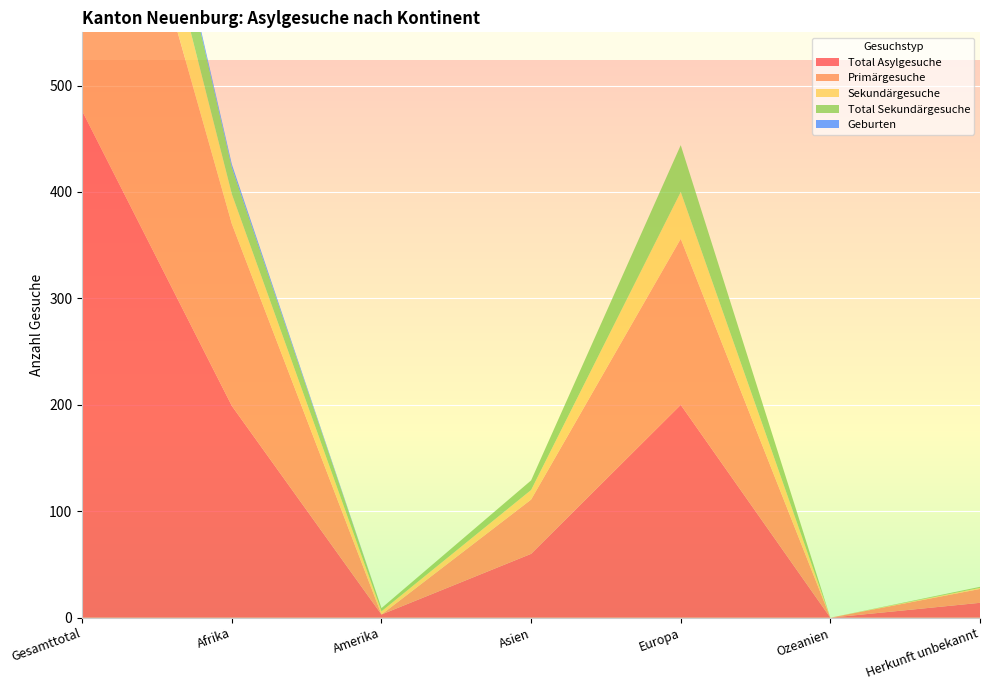

Reading right to left, list all the values displayed in this chart.

Total Asylgesuche: Herkunft unbekannt=14	Ozeanien=0	Europa=200	Asien=60	Amerika=3	Afrika=199	Gesamttotal=476
Primärgesuche: Herkunft unbekannt=13	Ozeanien=0	Europa=156	Asien=51	Amerika=0	Afrika=171	Gesamttotal=391
Sekundärgesuche: Herkunft unbekannt=1	Ozeanien=0	Europa=44	Asien=9	Amerika=3	Afrika=28	Gesamttotal=85
Total Sekundärgesuche: Herkunft unbekannt=1	Ozeanien=0	Europa=44	Asien=9	Amerika=3	Afrika=25	Gesamttotal=82
Geburten: Herkunft unbekannt=0	Ozeanien=0	Europa=0	Asien=0	Amerika=0	Afrika=3	Gesamttotal=3